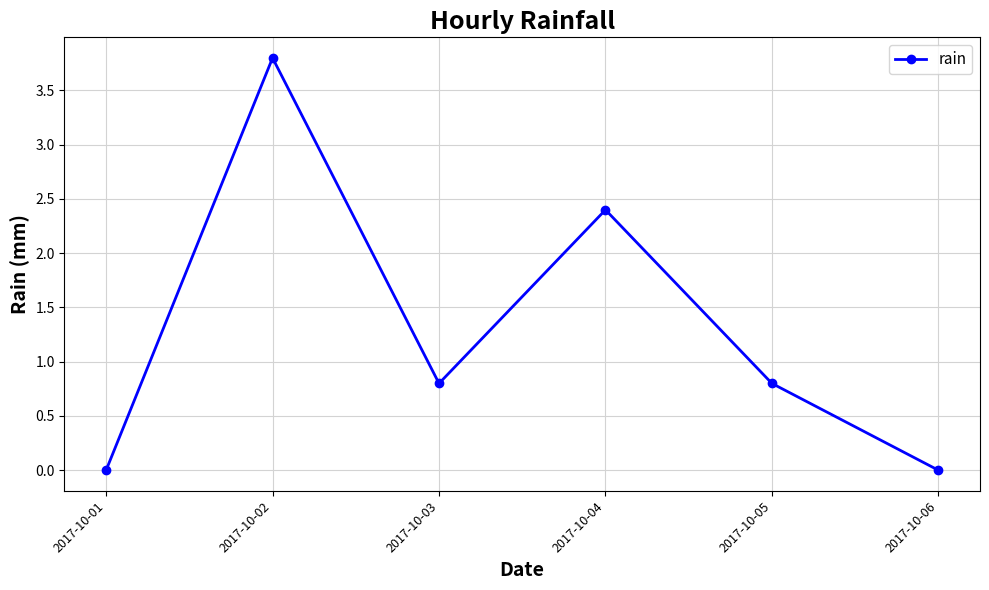

How many lines are shown in the chart?

1